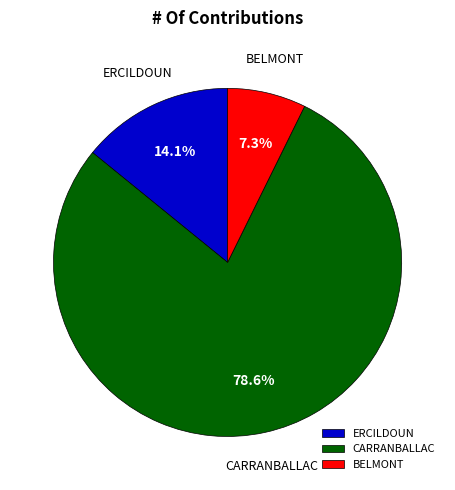

To the nearest percent, what is the average slice percentage?

33%